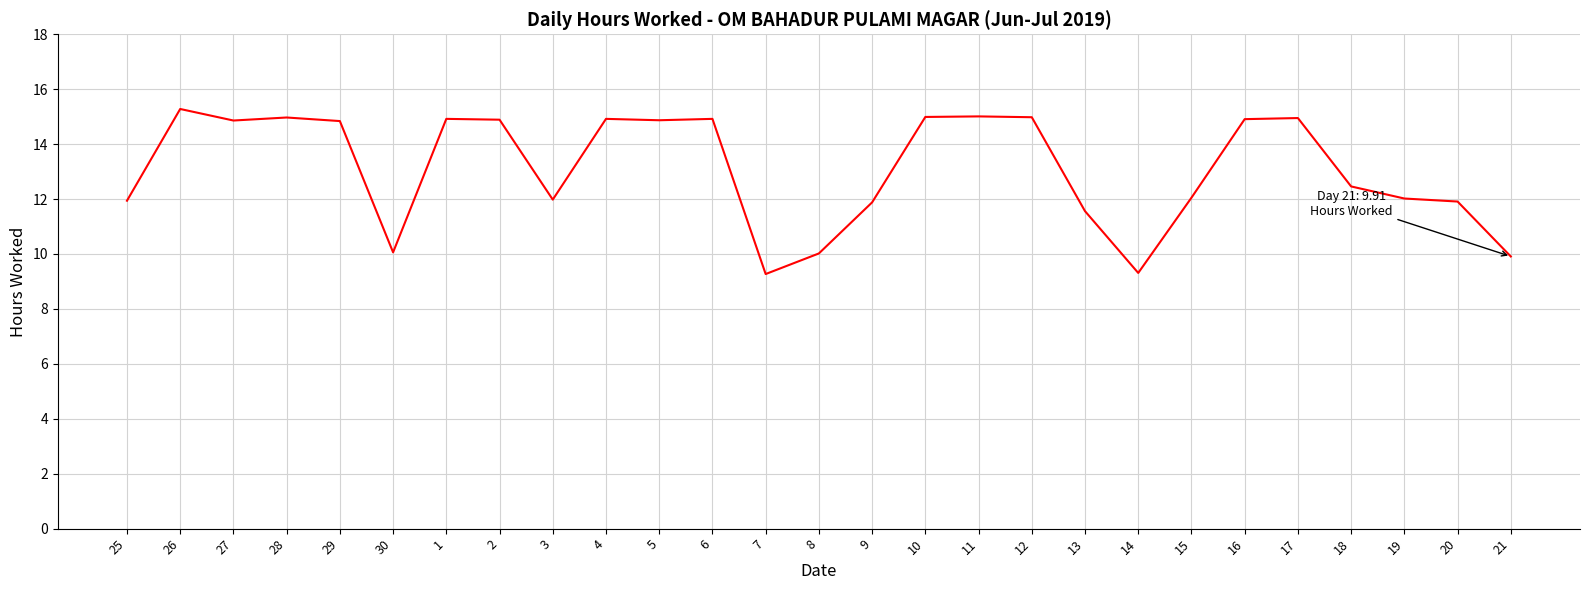

What is the ratio of the value at 14 to the value at 7?

1.0